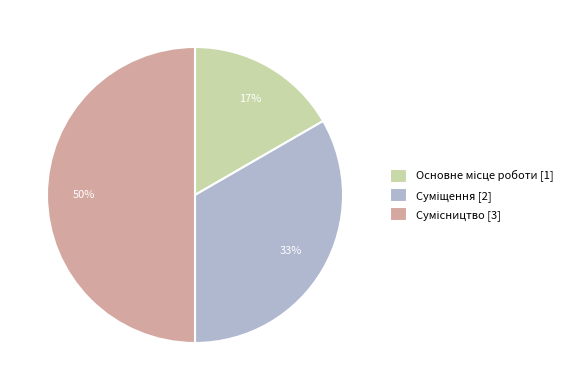

To the nearest percent, what is the difference between the largest and smallest slice percentages?

33%